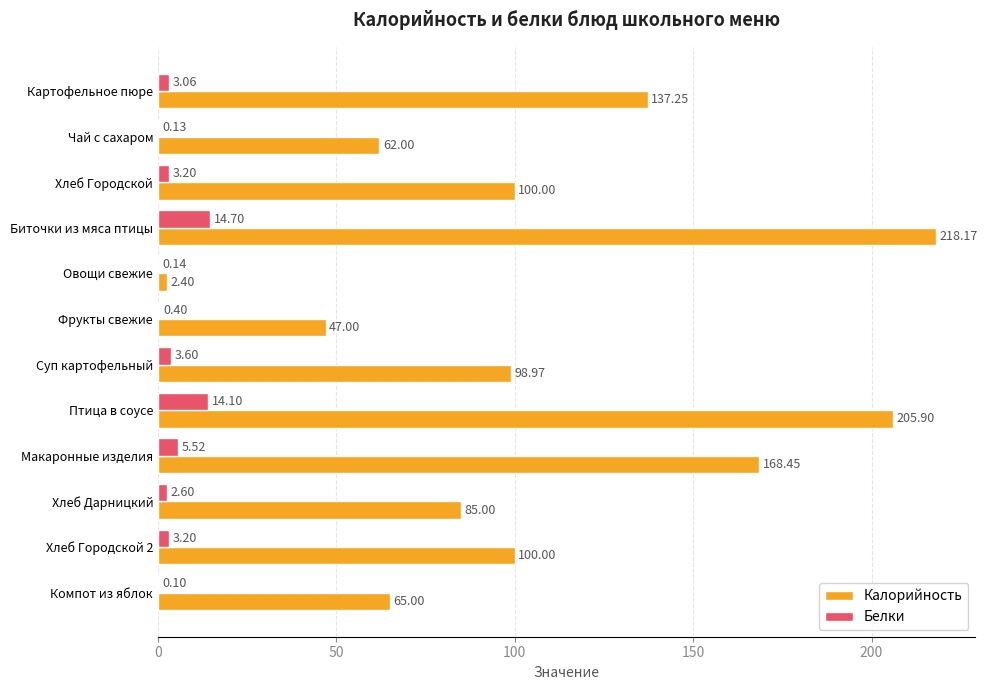

What is the sum of all Калорийность values?

1290.1